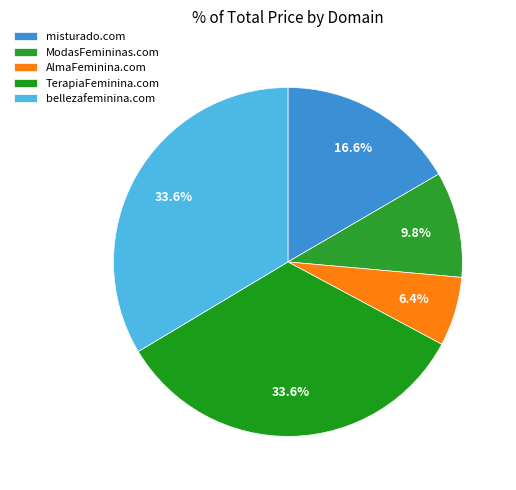

True or false: bellezafeminina.com accounts for 24% of the total.

False